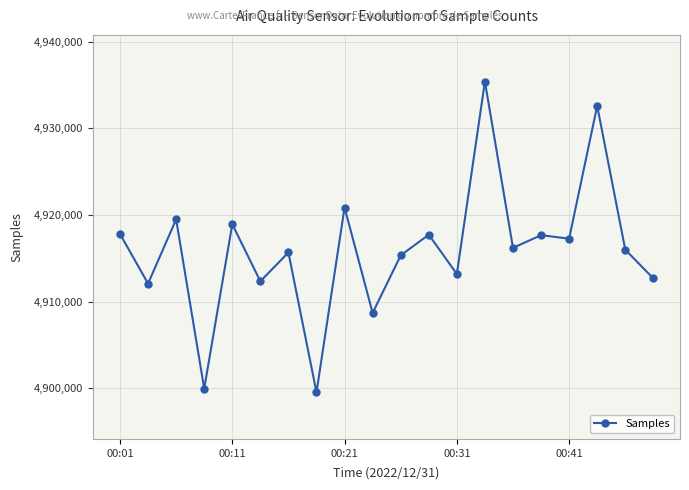

True or false: there are more than 1 points higher than both neighbors.

True